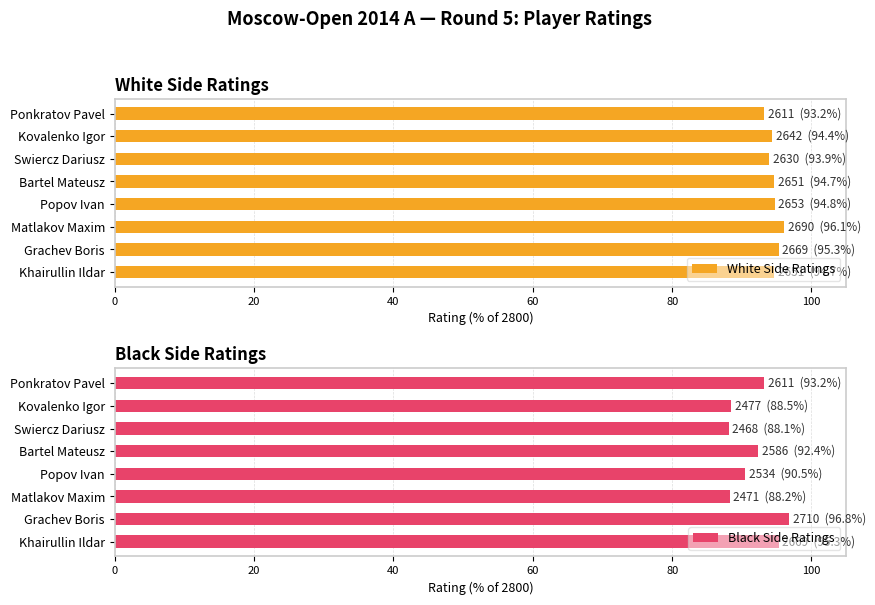

What is the sum of the Black Side Ratings values at Swiercz Dariusz and Khairullin Ildar?

183.5